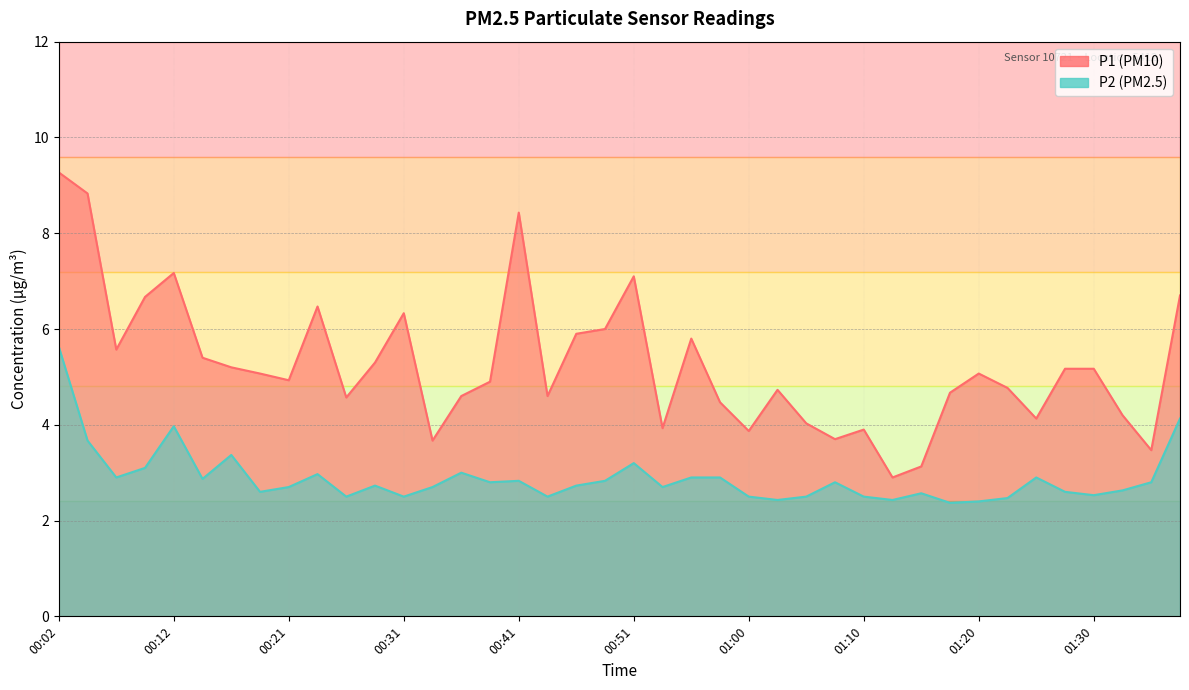

Reading left to right, what are all the values shown in this chart?

P1: 9.3	8.8	5.6	6.7	7.2	5.4	5.2	5.1	4.9	6.5	4.6	5.3	6.3	3.7	4.6	4.9	8.4	4.6	5.9	6.0	7.1	3.9	5.8	4.5	3.9	4.7	4.0	3.7	3.9	2.9	3.1	4.7	5.1	4.8	4.1	5.2	5.2	4.2	3.5	6.7
P2: 5.6	3.7	2.9	3.1	4.0	2.9	3.4	2.6	2.7	3.0	2.5	2.7	2.5	2.7	3.0	2.8	2.8	2.5	2.7	2.8	3.2	2.7	2.9	2.9	2.5	2.4	2.5	2.8	2.5	2.4	2.6	2.4	2.4	2.5	2.9	2.6	2.5	2.6	2.8	4.1